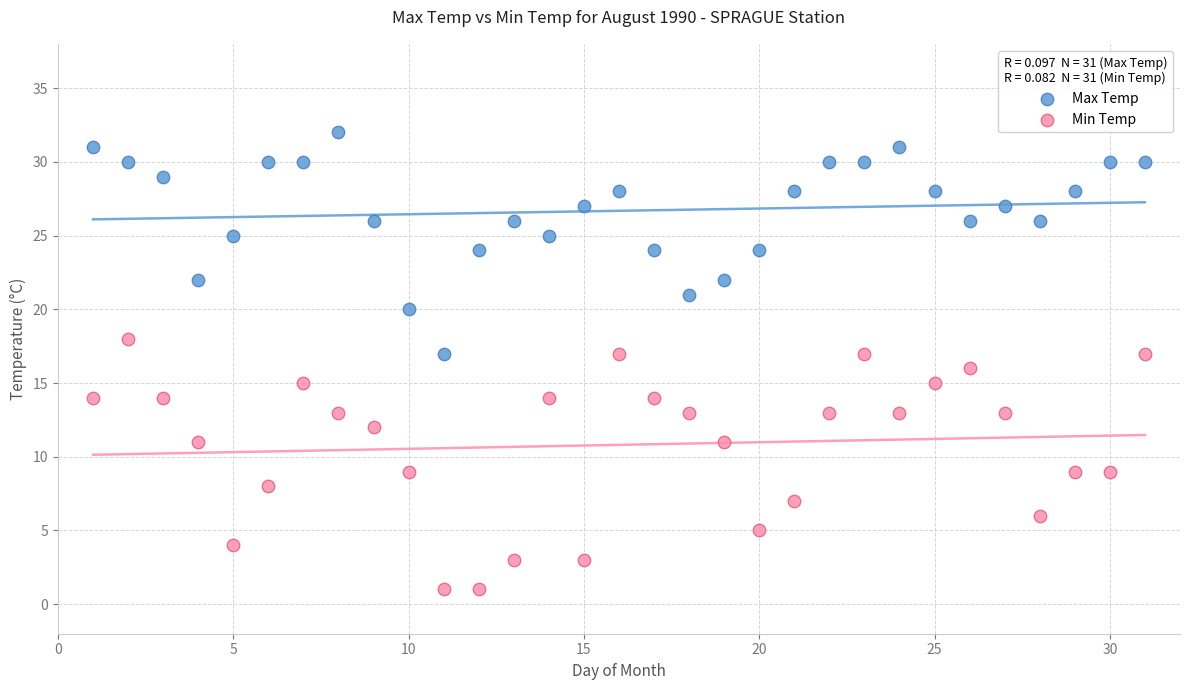

Across all data points, what is the range of X values (max minus min)?

30